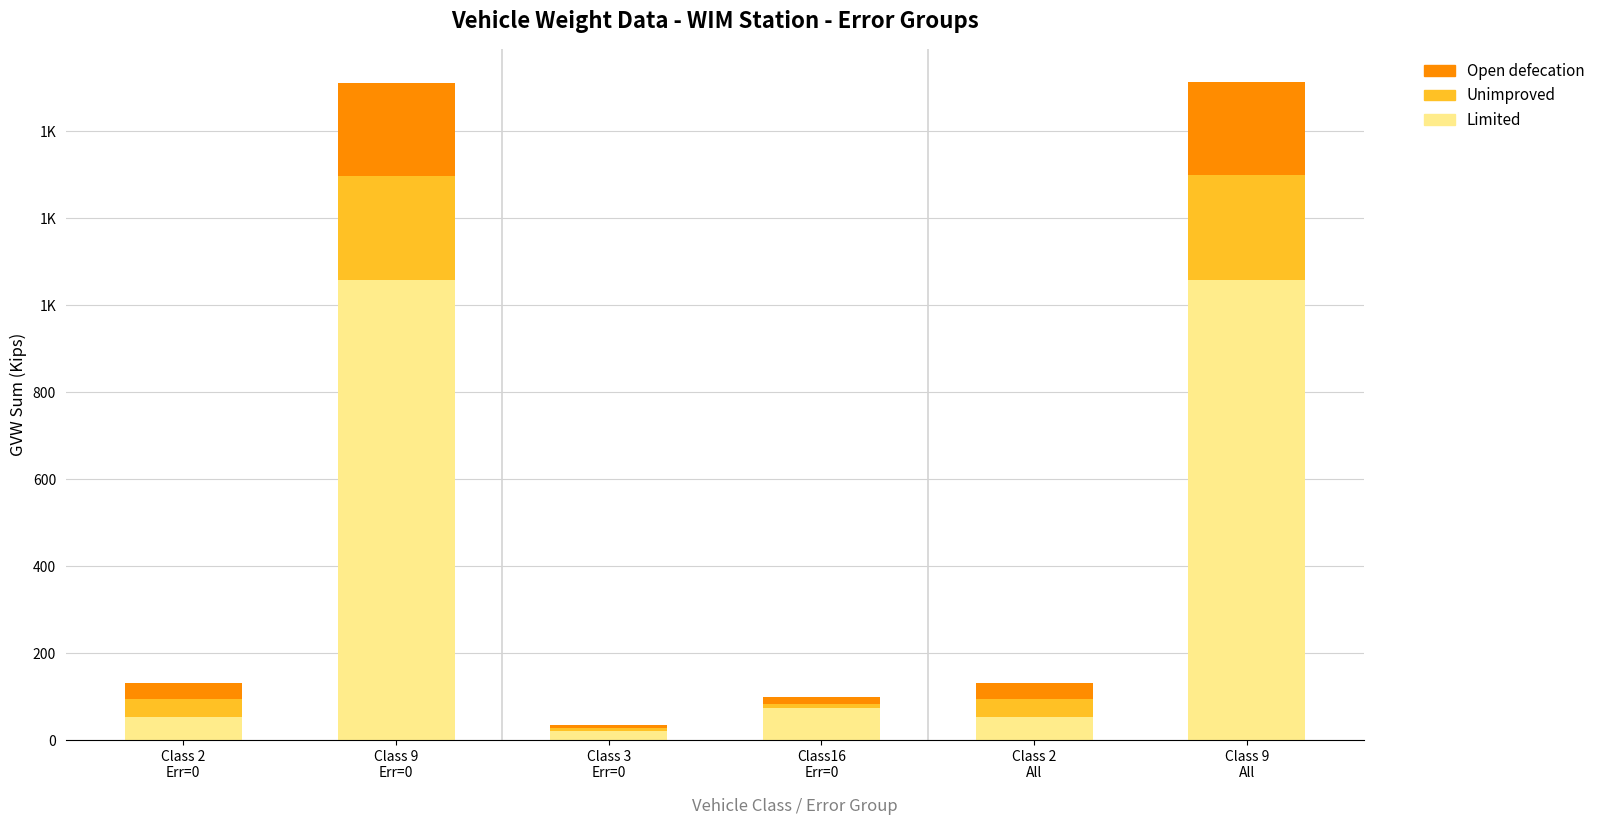

What is the difference between the Unimproved values at Class 9
Err=0 and Class 3
Err=0?

232.4